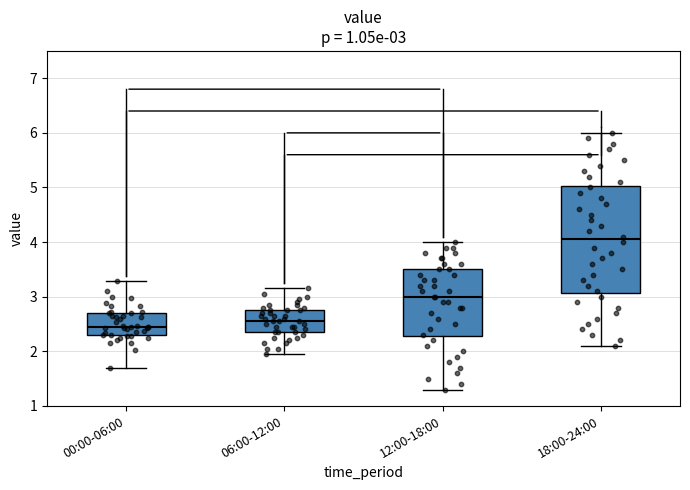

Which box's median line is the highest?

18:00-24:00